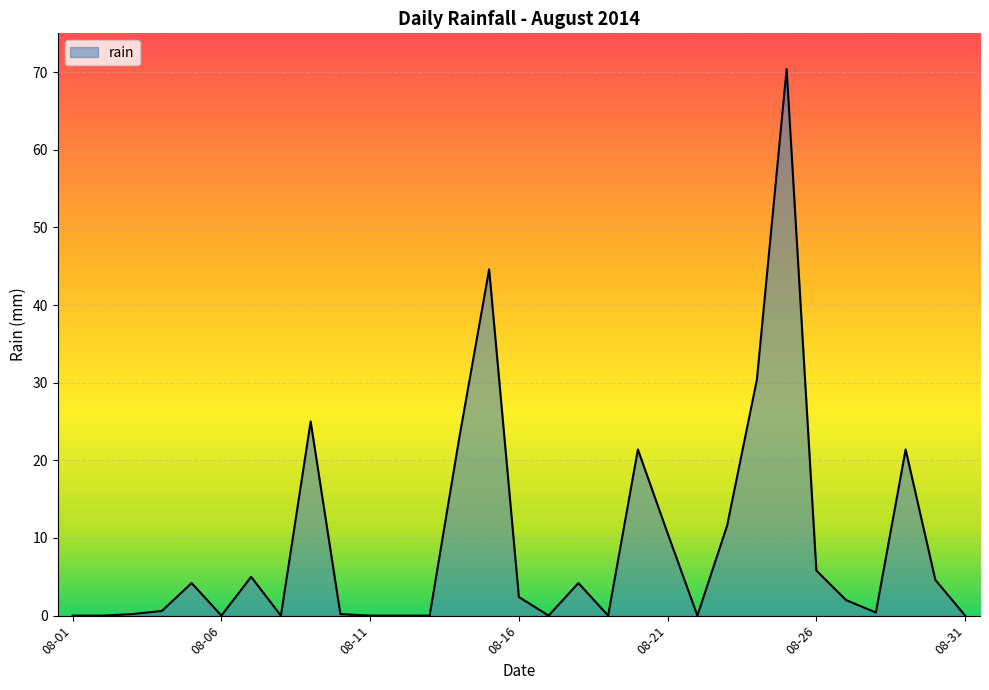

What is the difference between the maximum and minimum values?

70.4